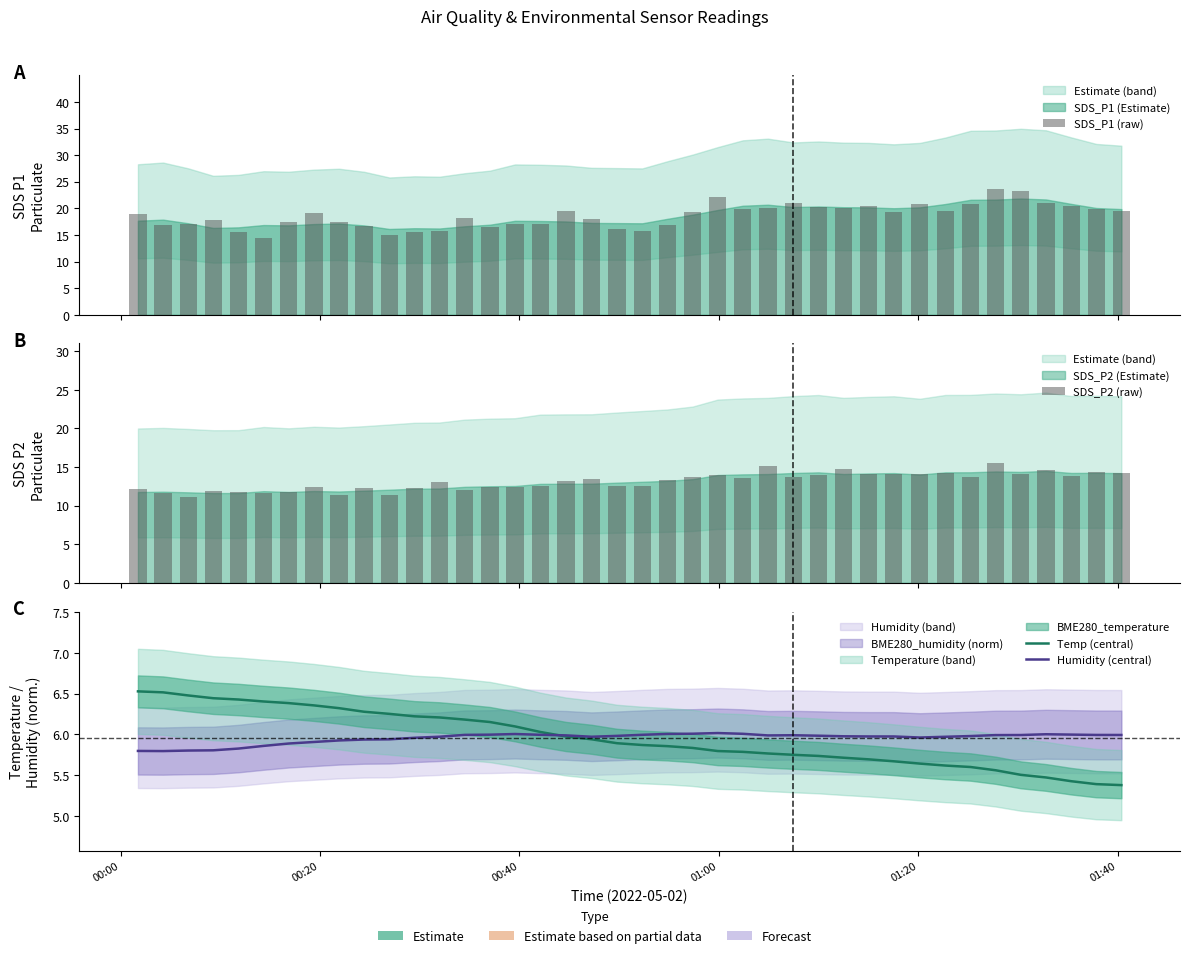

Does the chart contain stacked bars?

No